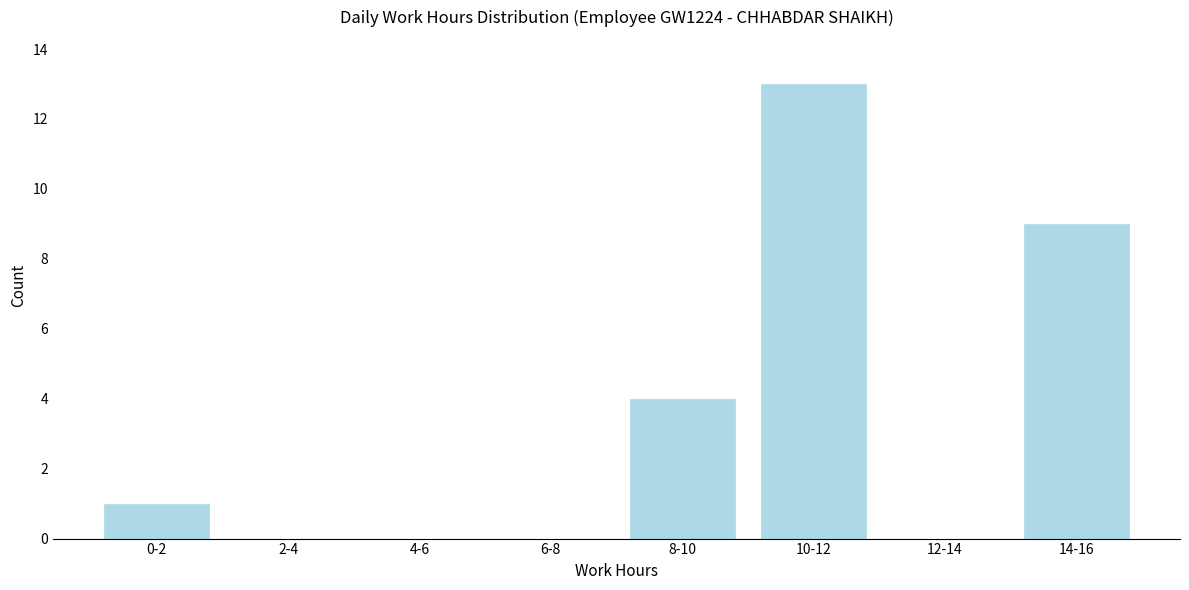

Reading left to right, list all the values displayed in this chart.

0-2=1	2-4=0	4-6=0	6-8=0	8-10=4	10-12=13	12-14=0	14-16=9